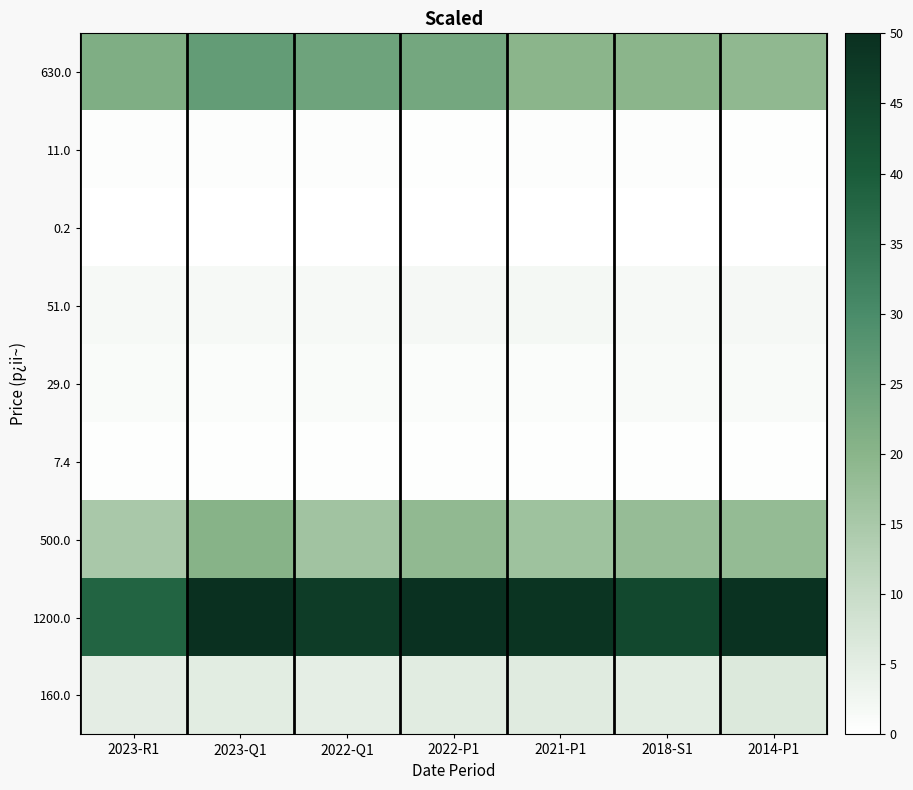

Reading right to left, transcribe all the data shown in this chart.

630.0: 2014-P1=19.0	2018-S1=19.8	2021-P1=19.8	2022-P1=23.3	2022-Q1=24.4	2023-Q1=26.1	2023-R1=21.5
11.0: 2014-P1=0.4	2018-S1=0.4	2021-P1=0.5	2022-P1=0.3	2022-Q1=0.4	2023-Q1=0.4	2023-R1=0.4
0.2: 2014-P1=0.0	2018-S1=0.0	2021-P1=0.0	2022-P1=0.0	2022-Q1=0.0	2023-Q1=0.0	2023-R1=0.0
51.0: 2014-P1=1.8	2018-S1=1.6	2021-P1=2.0	2022-P1=1.8	2022-Q1=1.7	2023-Q1=1.7	2023-R1=1.6
29.0: 2014-P1=1.2	2018-S1=1.2	2021-P1=0.9	2022-P1=0.9	2022-Q1=1.1	2023-Q1=0.9	2023-R1=1.1
7.4: 2014-P1=0.3	2018-S1=0.2	2021-P1=0.3	2022-P1=0.3	2022-Q1=0.2	2023-Q1=0.2	2023-R1=0.3
500.0: 2014-P1=18.2	2018-S1=18.0	2021-P1=16.7	2022-P1=18.9	2022-Q1=16.3	2023-Q1=20.5	2023-R1=14.9
1200.0: 2014-P1=49.3	2018-S1=44.4	2021-P1=48.9	2022-P1=49.5	2022-Q1=47.1	2023-Q1=50.0	2023-R1=38.1
160.0: 2014-P1=6.4	2018-S1=5.3	2021-P1=5.5	2022-P1=5.4	2022-Q1=4.8	2023-Q1=5.1	2023-R1=4.9